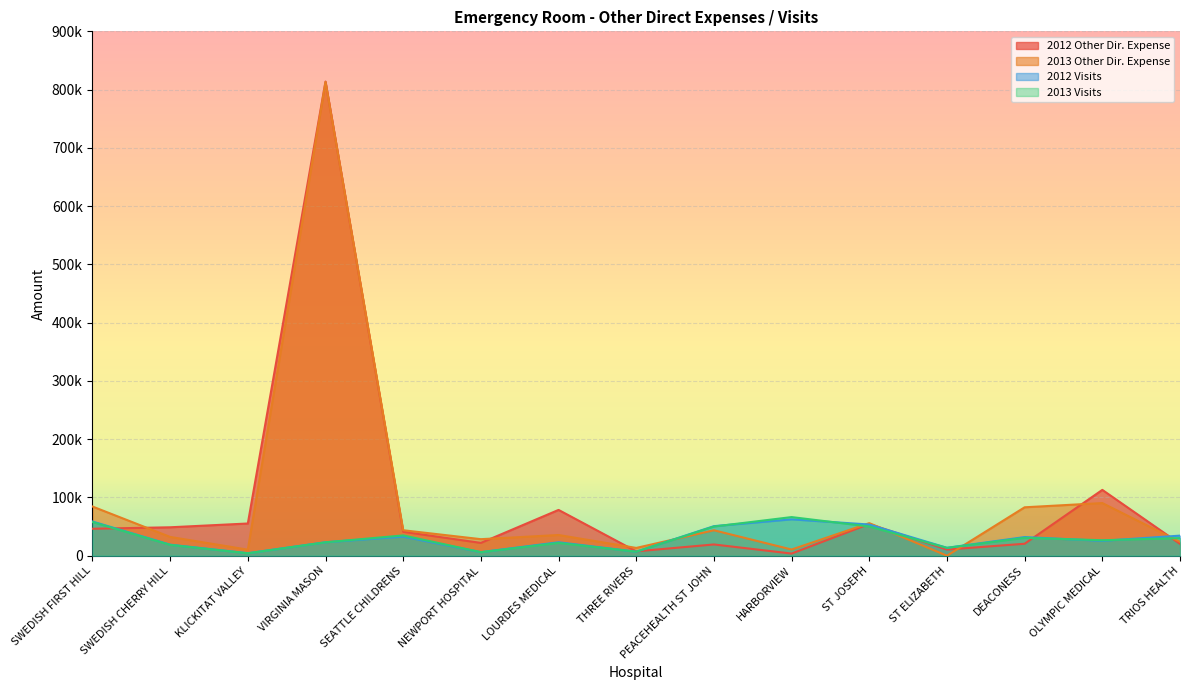

Which category has the highest value in the 2012 Other Dir. Expense series?

VIRGINIA MASON